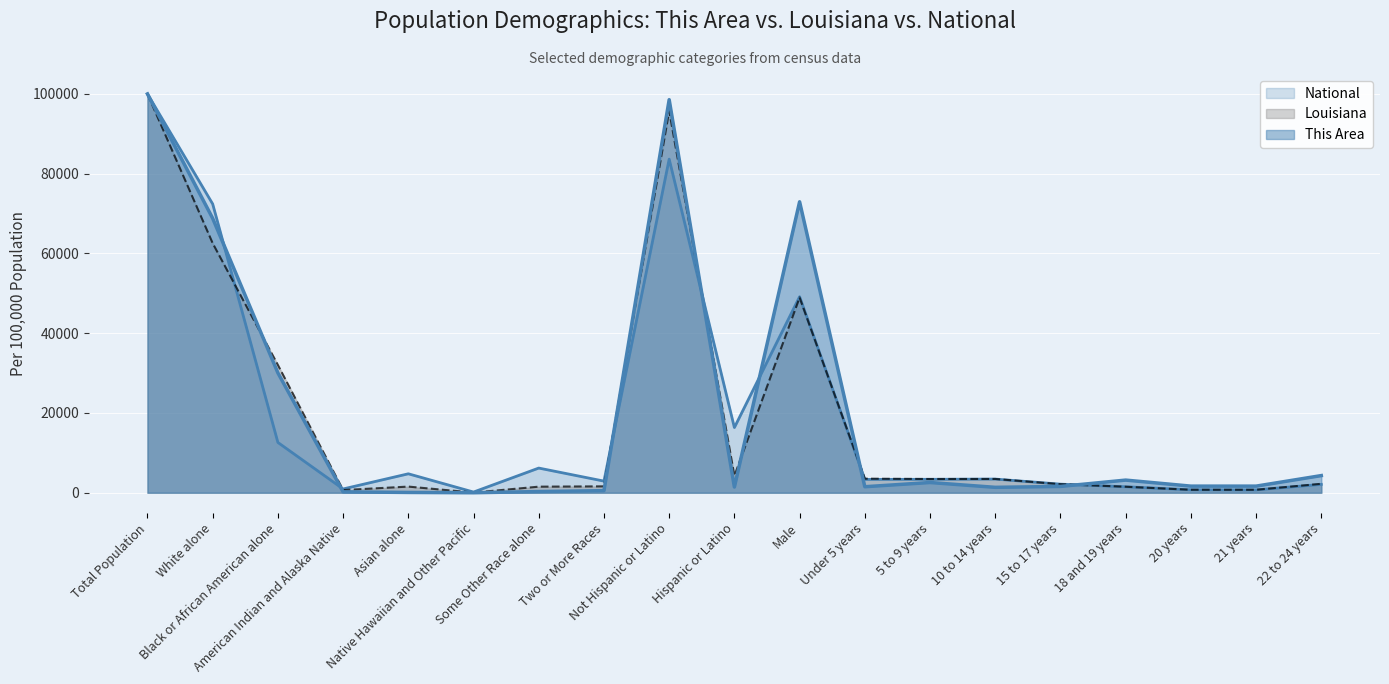

What is the maximum value for This Area?

100000.0